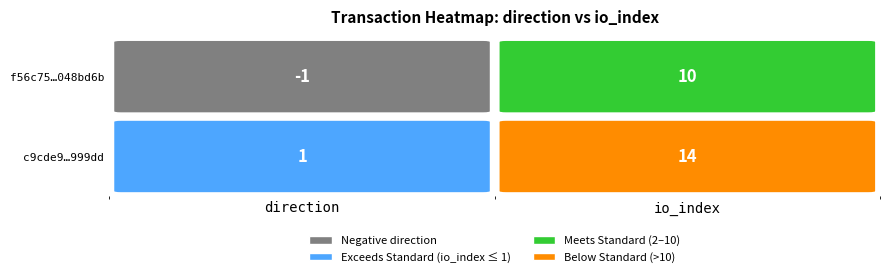

Which series has the largest total across all categories?

c9cde927f7e4c51610f841d486b3f2ee21999dd